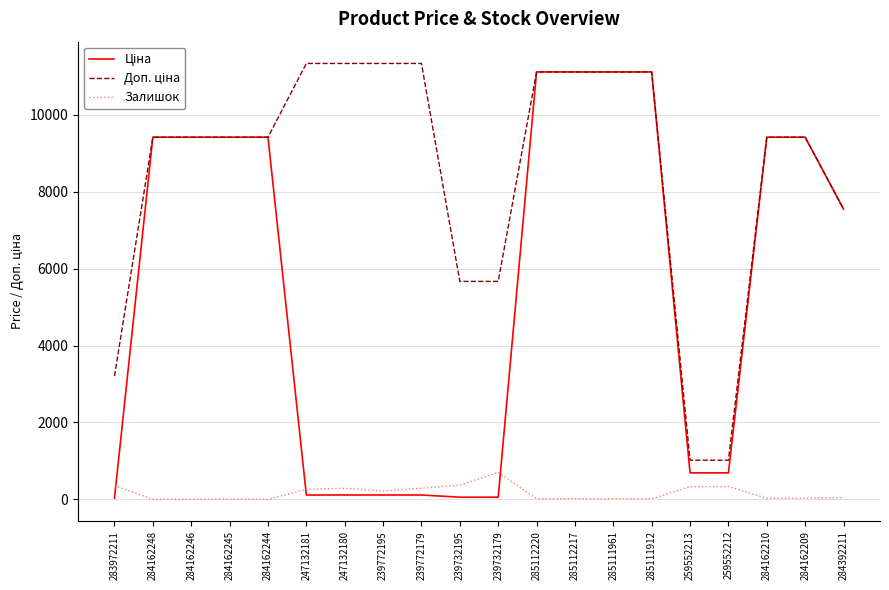

What is the sum of the Залишок values at 284162244 and 259552213?

330.0